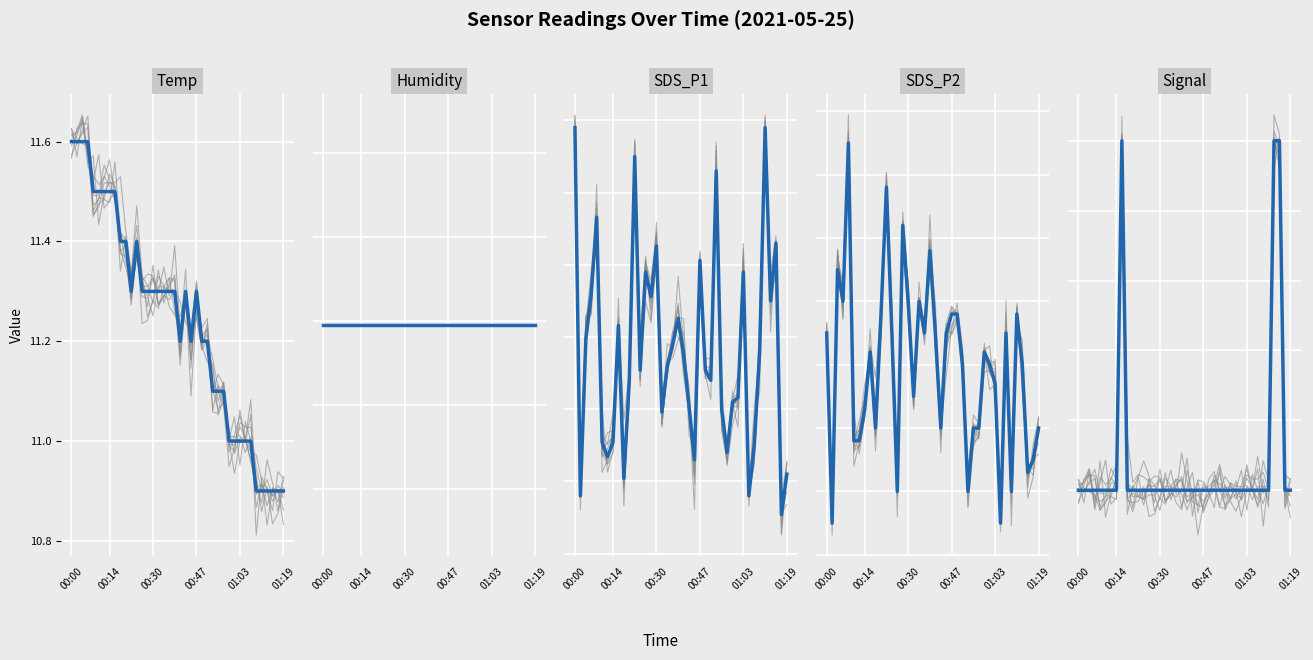

At which label is SDS_P2 closest to 0?

00:14